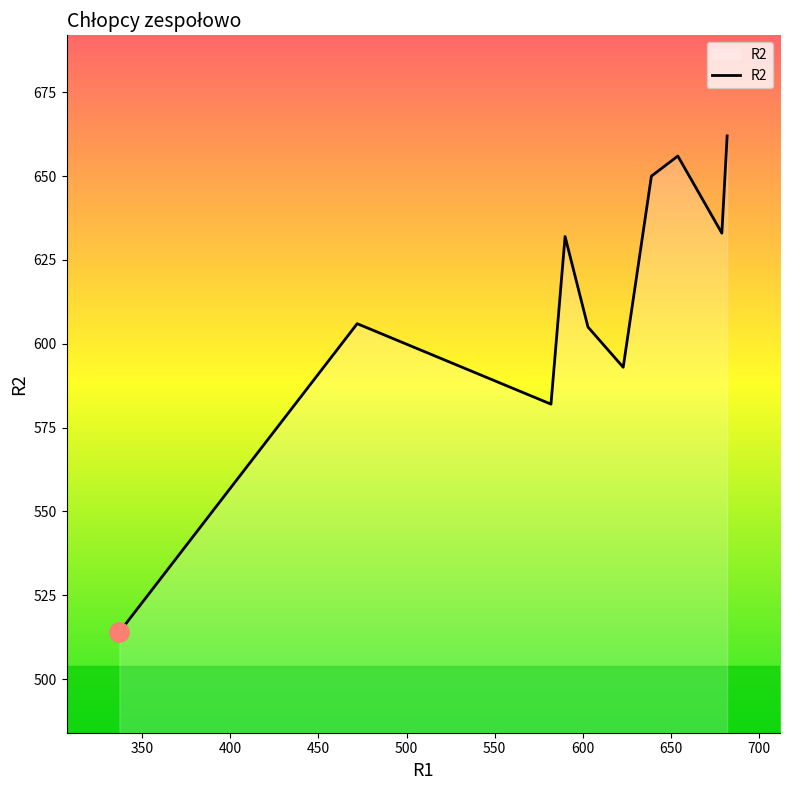

Reading left to right, list all the values displayed in this chart.

514	606	582	632	605	593	650	656	633	662